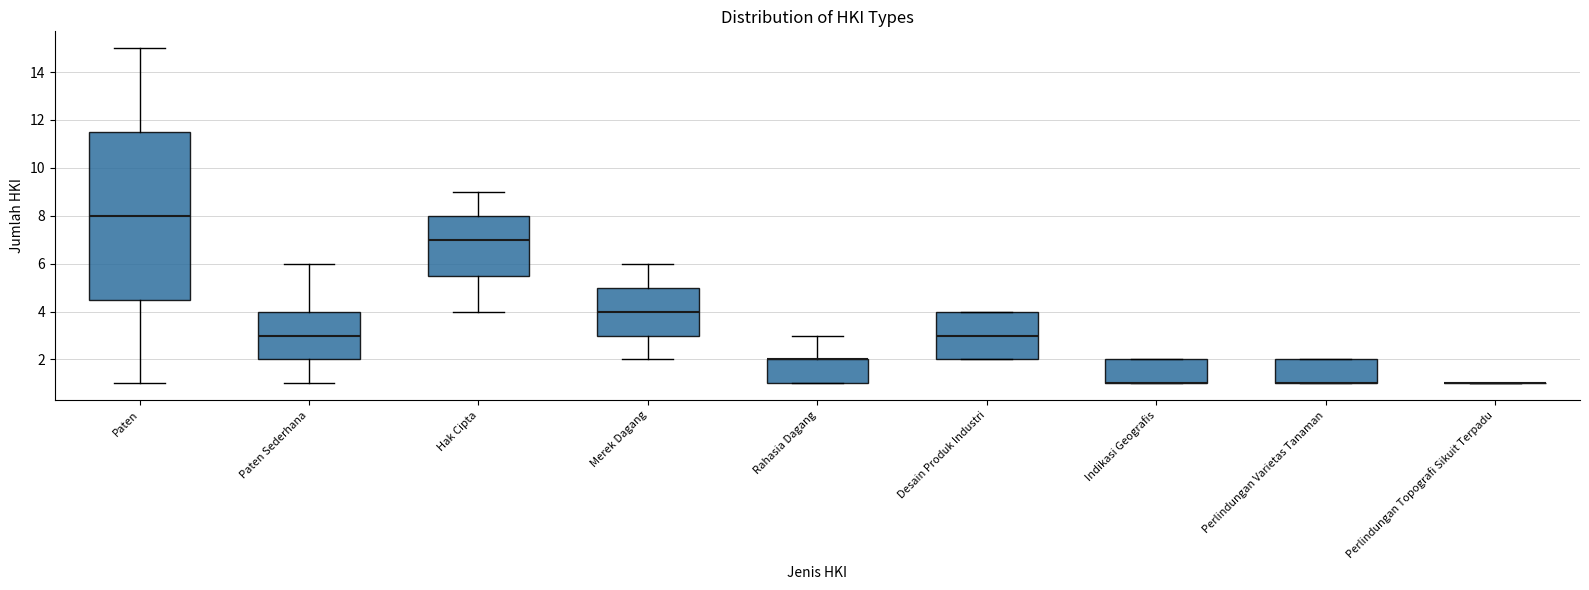

Where does the upper whisker of the box for Rahasia Dagang end on the y-axis? The values are not printed on the chart, so give them approximately, as read against the axis.

3.0